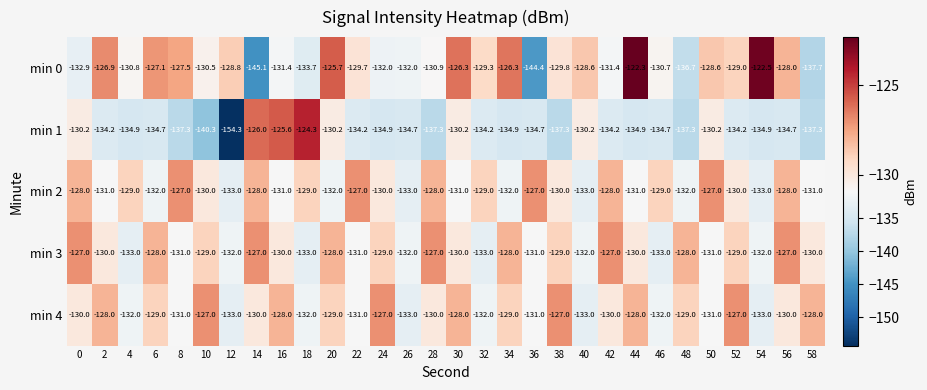

How many values in the min 0 series are below -129?

17